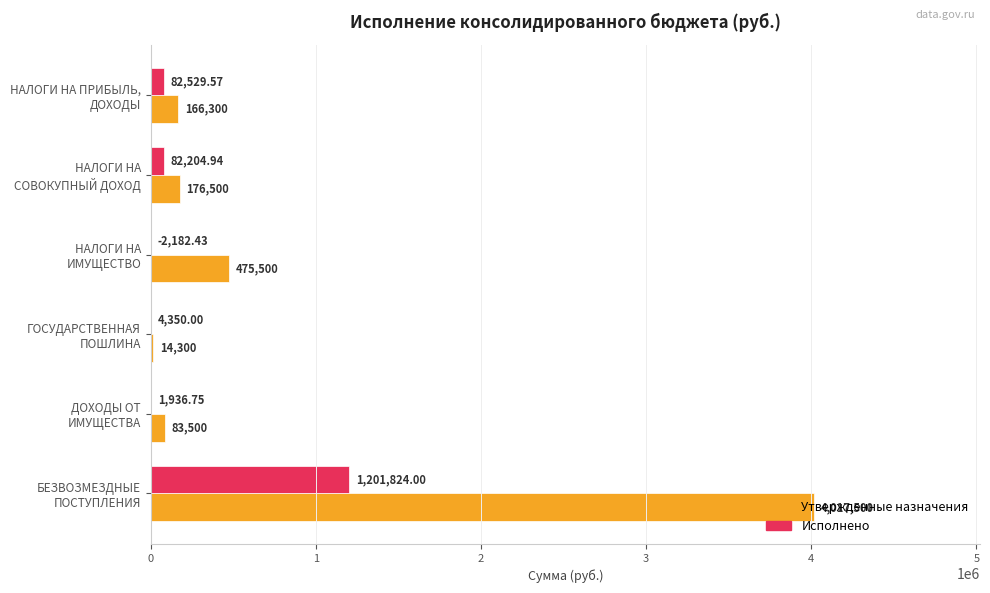

What is the sum of all Утвержденные назначения values?

4933600.0